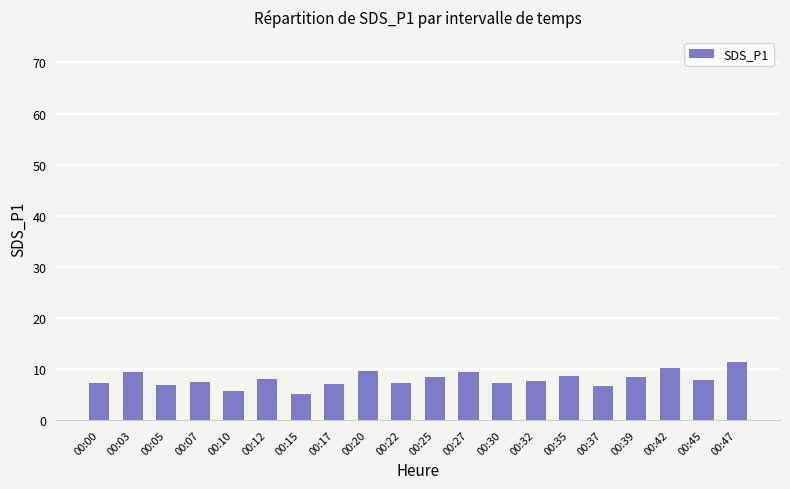

True or false: the data shows 11.4 at 00:47.

True